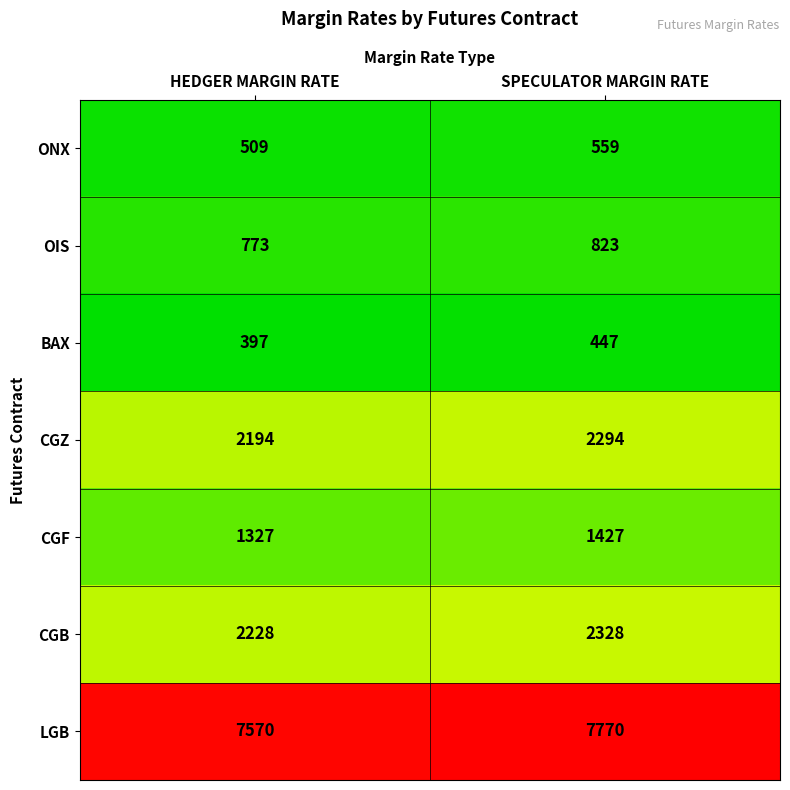

Count the number of categories in the chart.

2